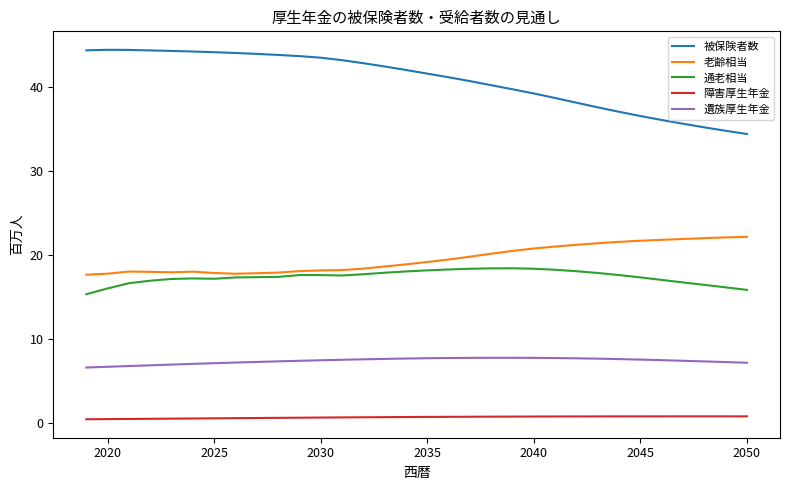

What is the lowest value of the 通老相当 series?

15.4